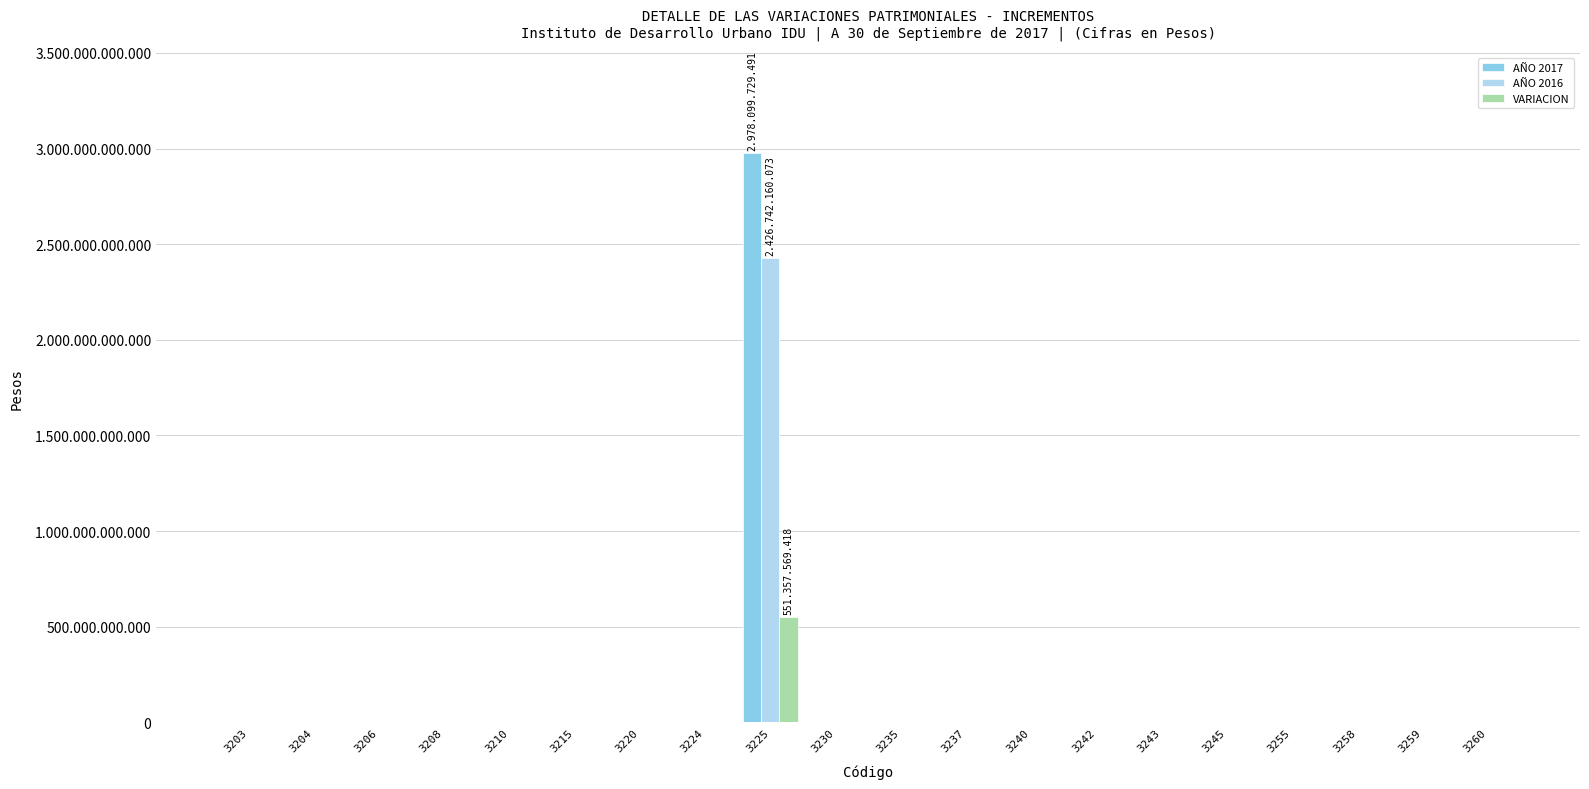

What are all the series names shown in the legend?

AÑO 2017, AÑO 2016, VARIACION